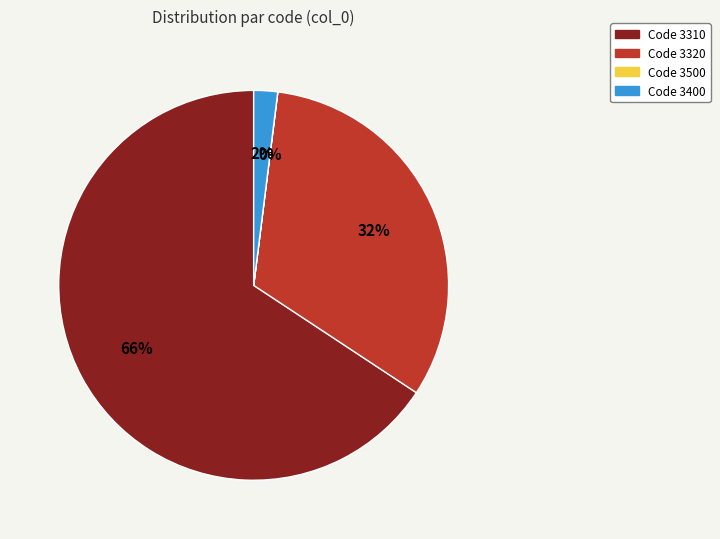

To the nearest percent, what is the average slice percentage?

25%